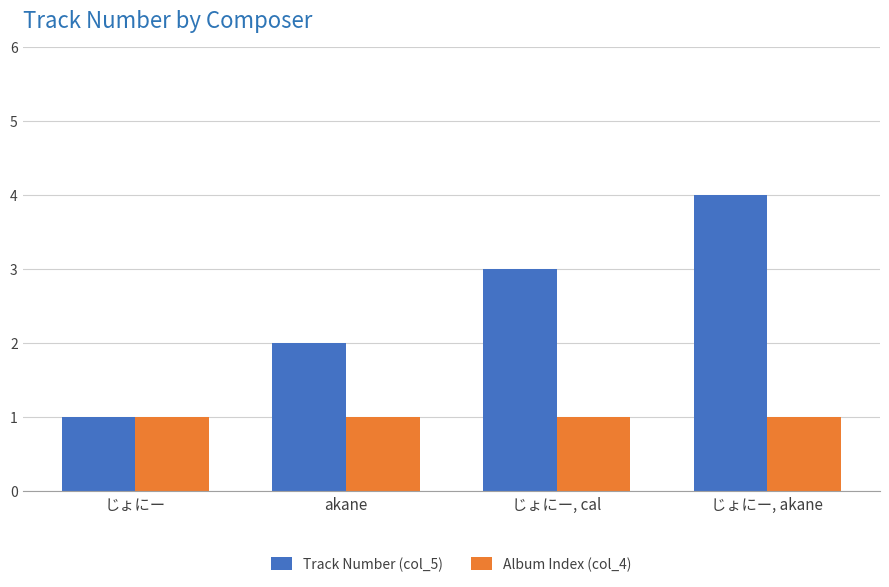

What are all the series names shown in the legend?

Track Number (col_5), Album Index (col_4)